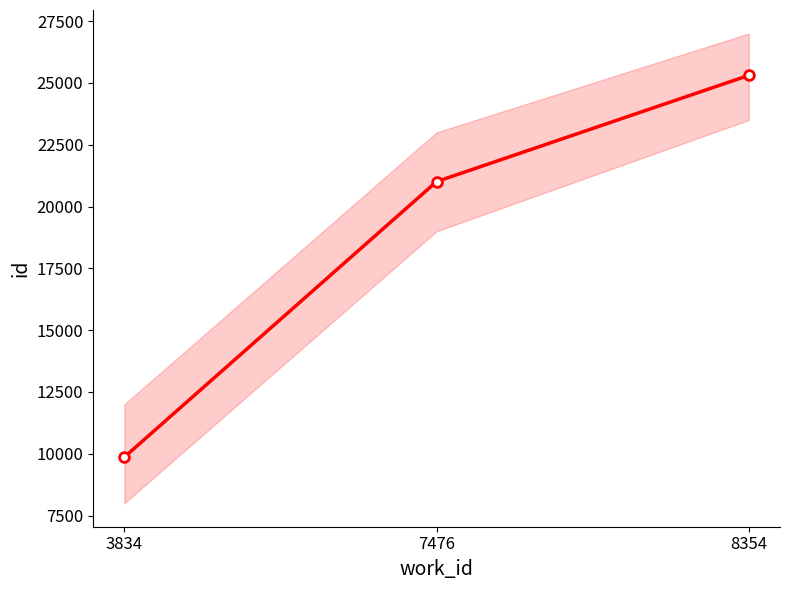

What is the value of the 2nd point from the left?

21009